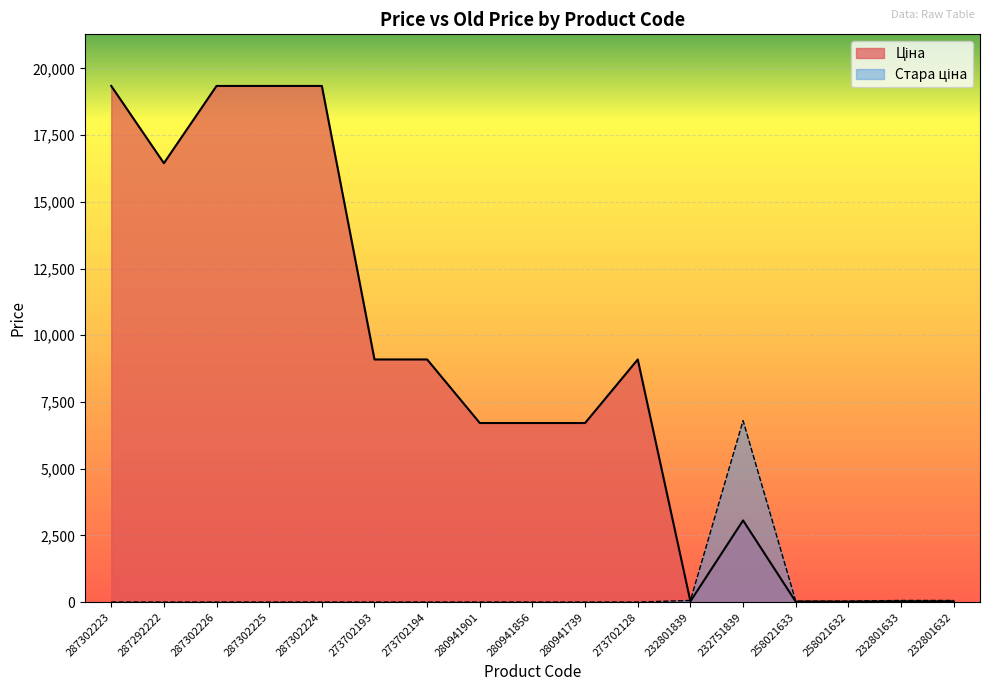

Is it true that Ціна equals 19343.1 at 287302224?

True